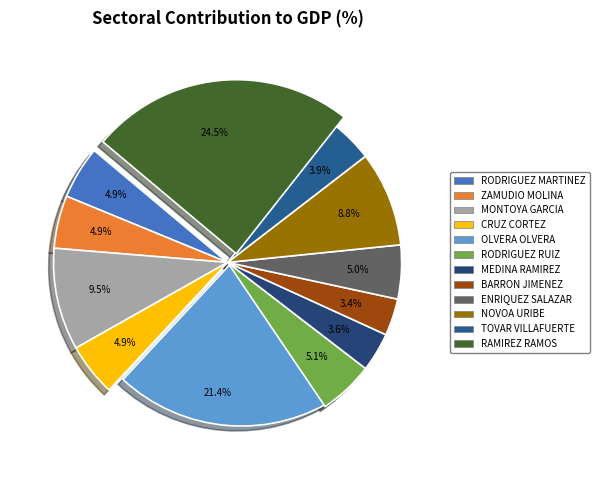

To the nearest percent, what portion does RODRIGUEZ RUIZ represent?

5%